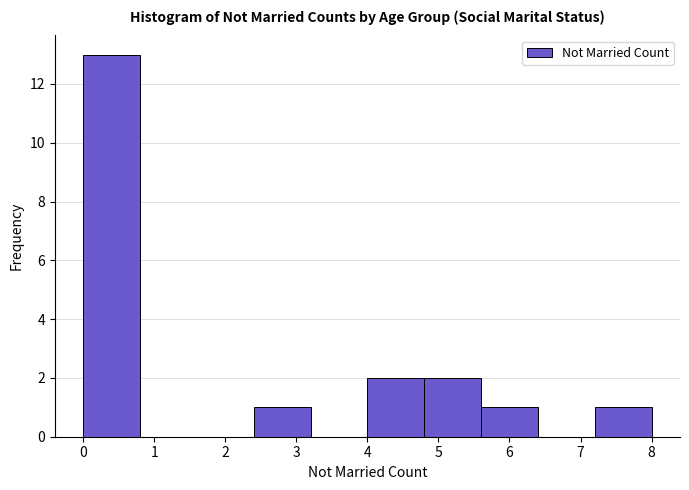

Reading left to right, list every bar in this chart as the range it spans on the x-axis followed by its height. The values are not printed on the chart, so give them approximately, as read against the axis.

0.0 to 0.8: 13
0.8 to 1.6: 0
1.6 to 2.4: 0
2.4 to 3.2: 1
3.2 to 4.0: 0
4.0 to 4.8: 2
4.8 to 5.6: 2
5.6 to 6.4: 1
6.4 to 7.2: 0
7.2 to 8.0: 1